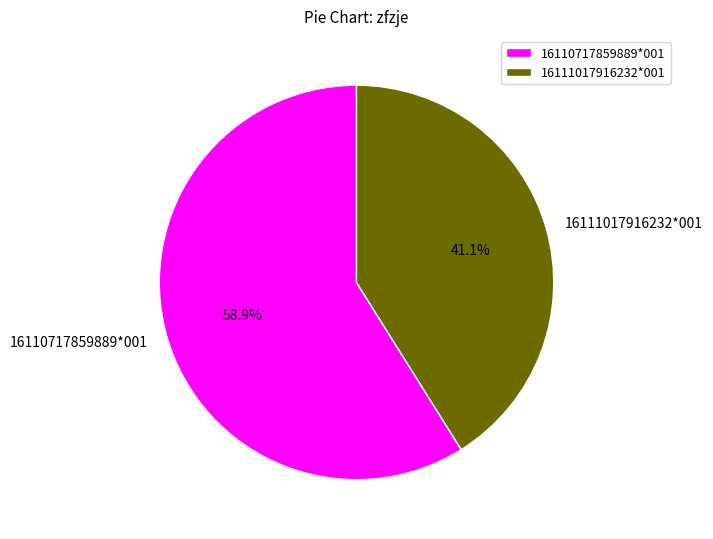

True or false: 16111017916232*001 accounts for 46% of the total.

False